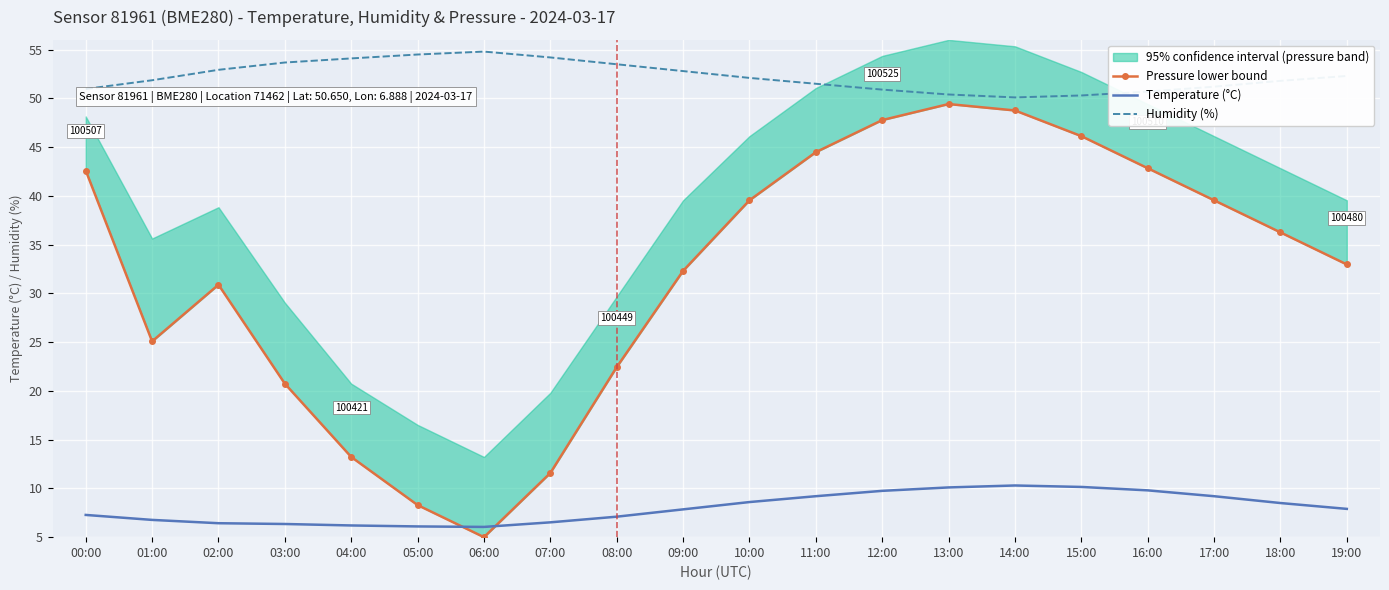

Which has a higher value, 14:00 or 16:00?

14:00